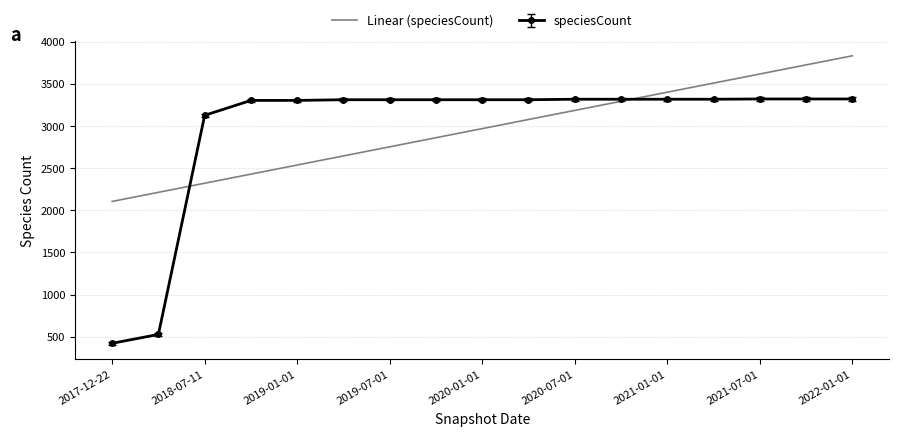

Which series has the largest range (max minus min)?

speciesCount